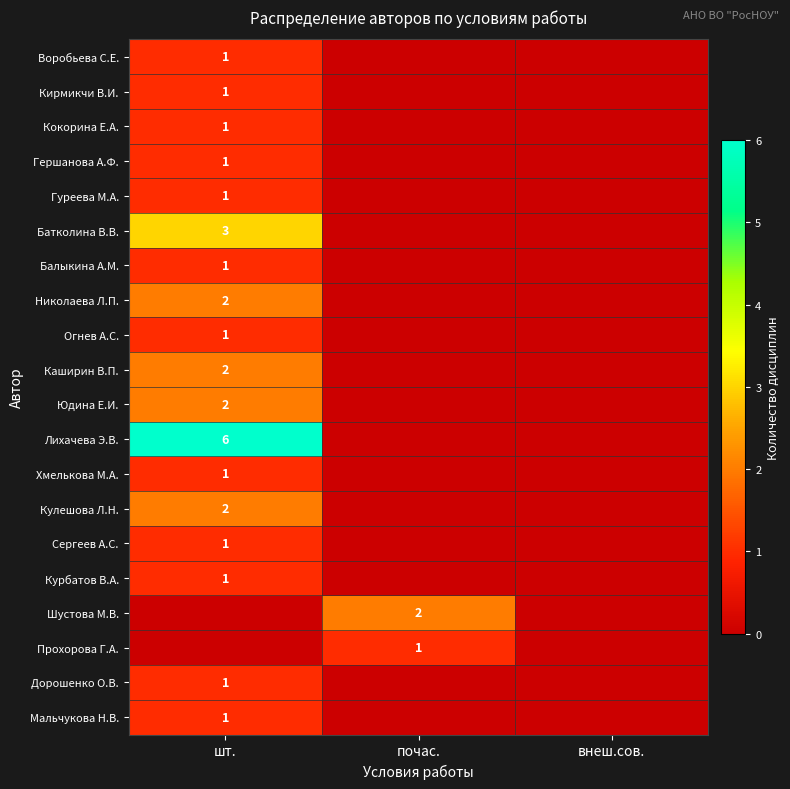

Is it true that Николаева Л.П. equals 1 at шт.?

False